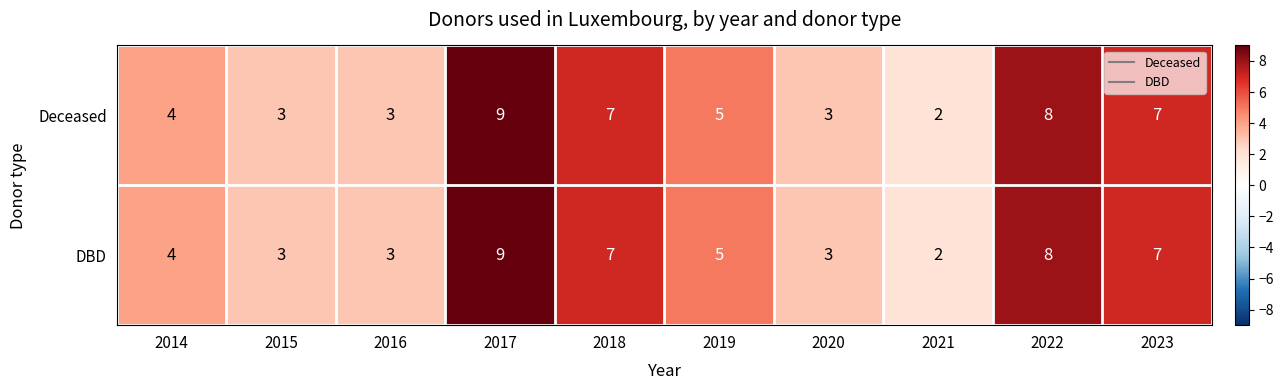

Read the Deceased value at 2015.

3